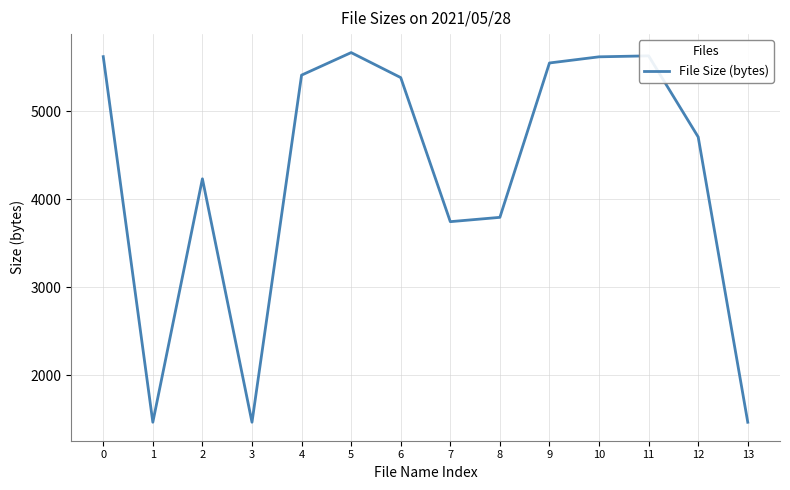

How many lines are shown in the chart?

1